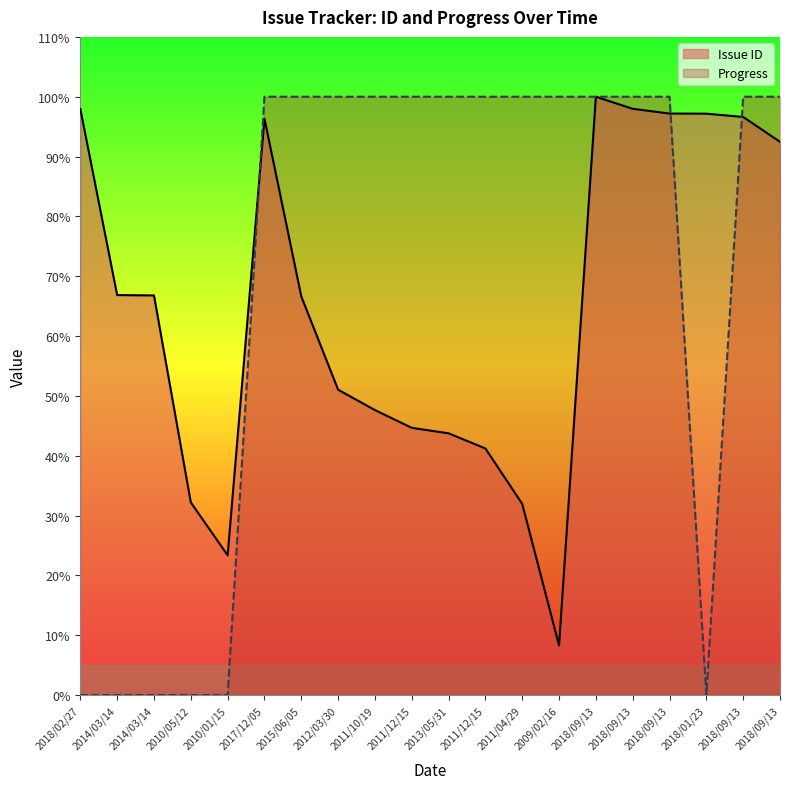

At which category is the sum across all series the highest?

2018/09/13